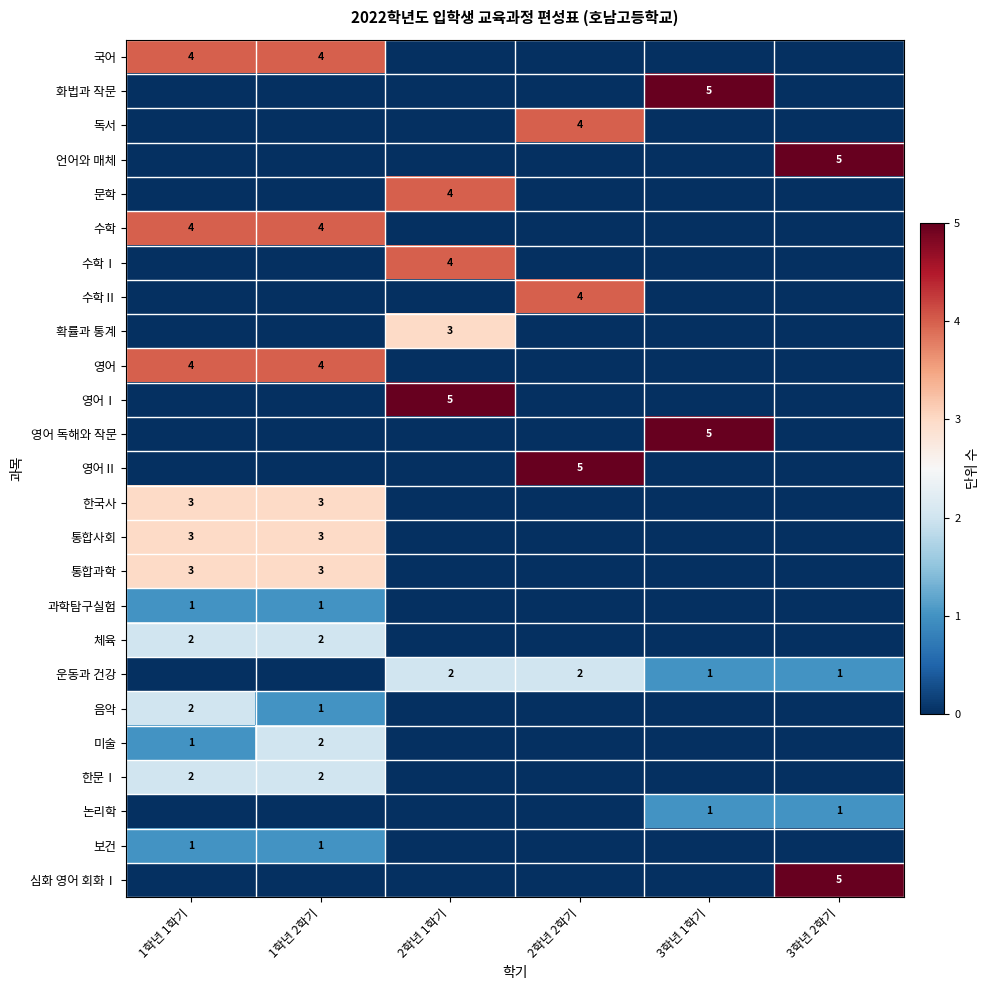

The 미술 series shows 2 at 1학년 1학기. True or false?

False